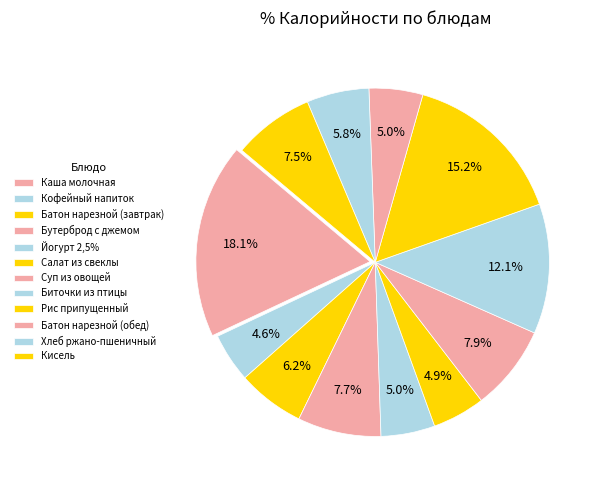

How much of the chart is everything except Салат из свеклы?

95.1%